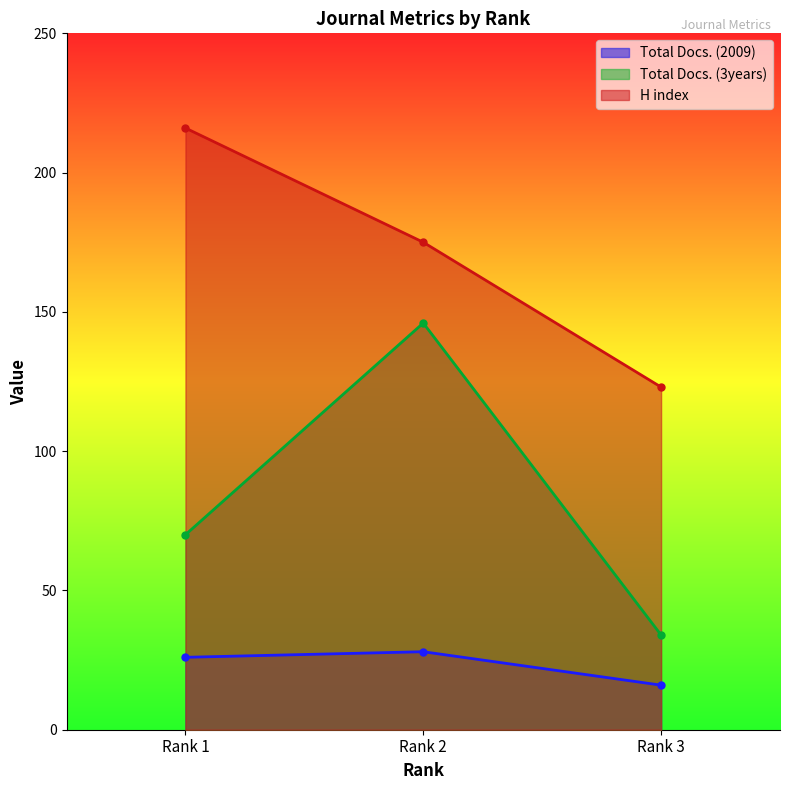

What is the maximum value shown in the chart?

216